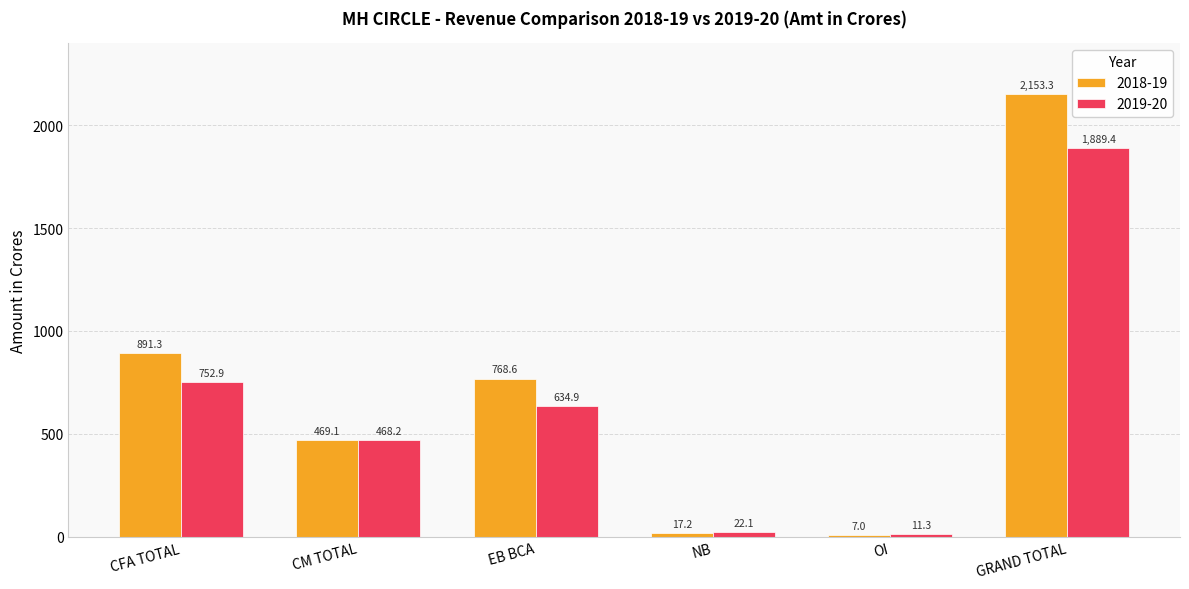

Are the bars horizontal?

No